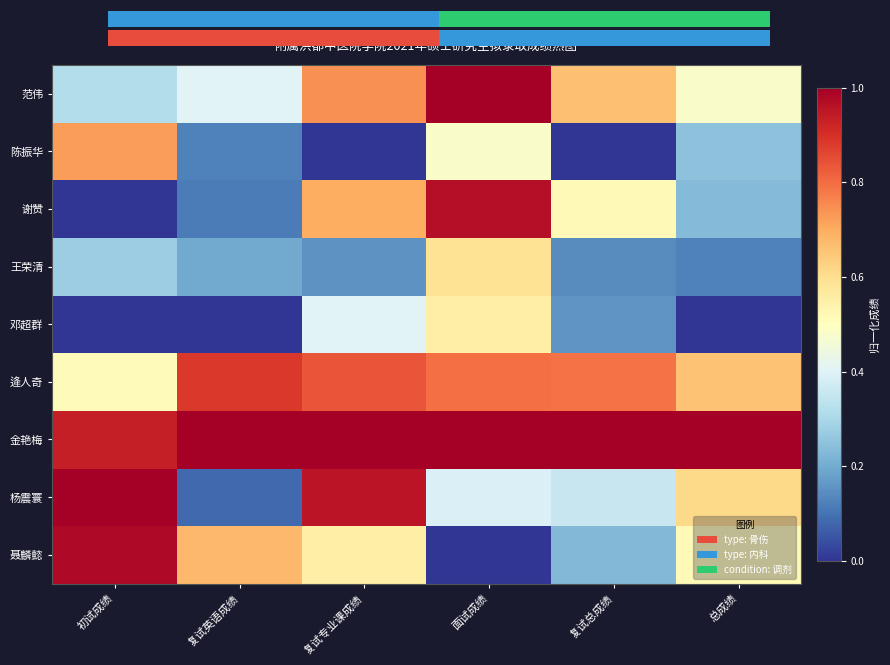

Is the value of 杨震寰 at 总成绩 greater than the value of 聂麟懿 at 复试英语成绩?

No